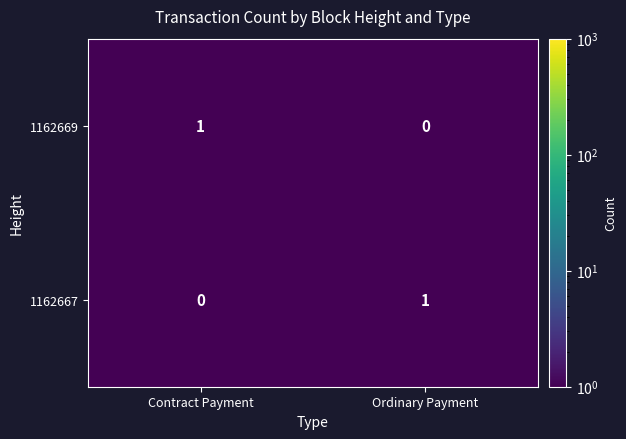

How many positive values does the 1162669 series have?

1